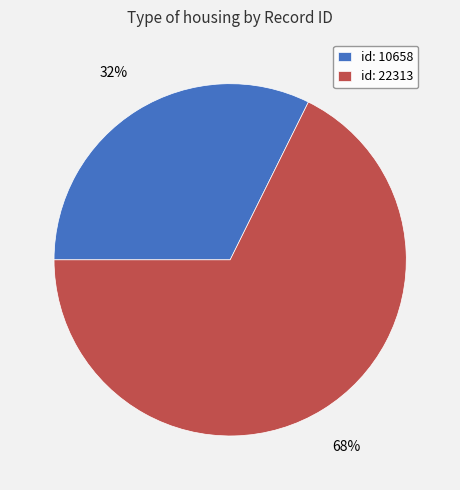

The id: 22313 slice represents 68% of the pie. True or false?

True